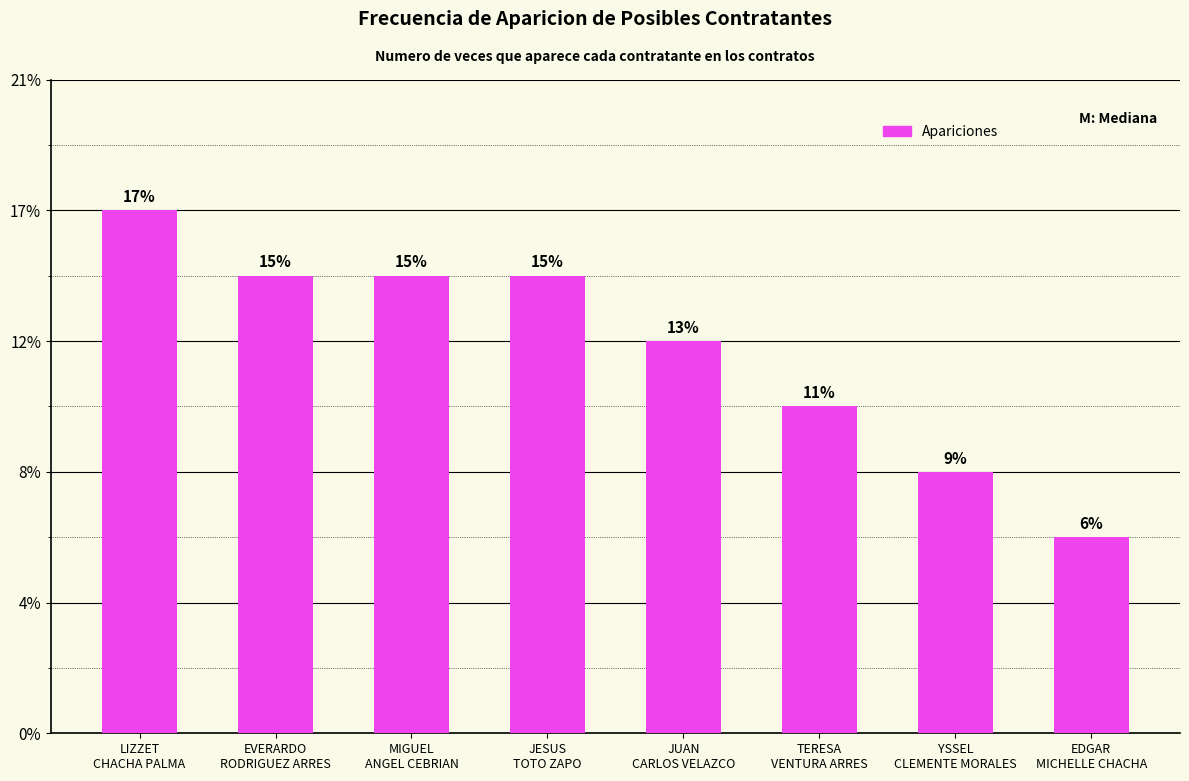

Rank the categories by value from lowest to highest.

EDGAR
MICHELLE CHACHA, YSSEL
CLEMENTE MORALES, TERESA
VENTURA ARRES, JUAN
CARLOS VELAZCO, EVERARDO
RODRIGUEZ ARRES, MIGUEL
ANGEL CEBRIAN, JESUS
TOTO ZAPO, LIZZET
CHACHA PALMA